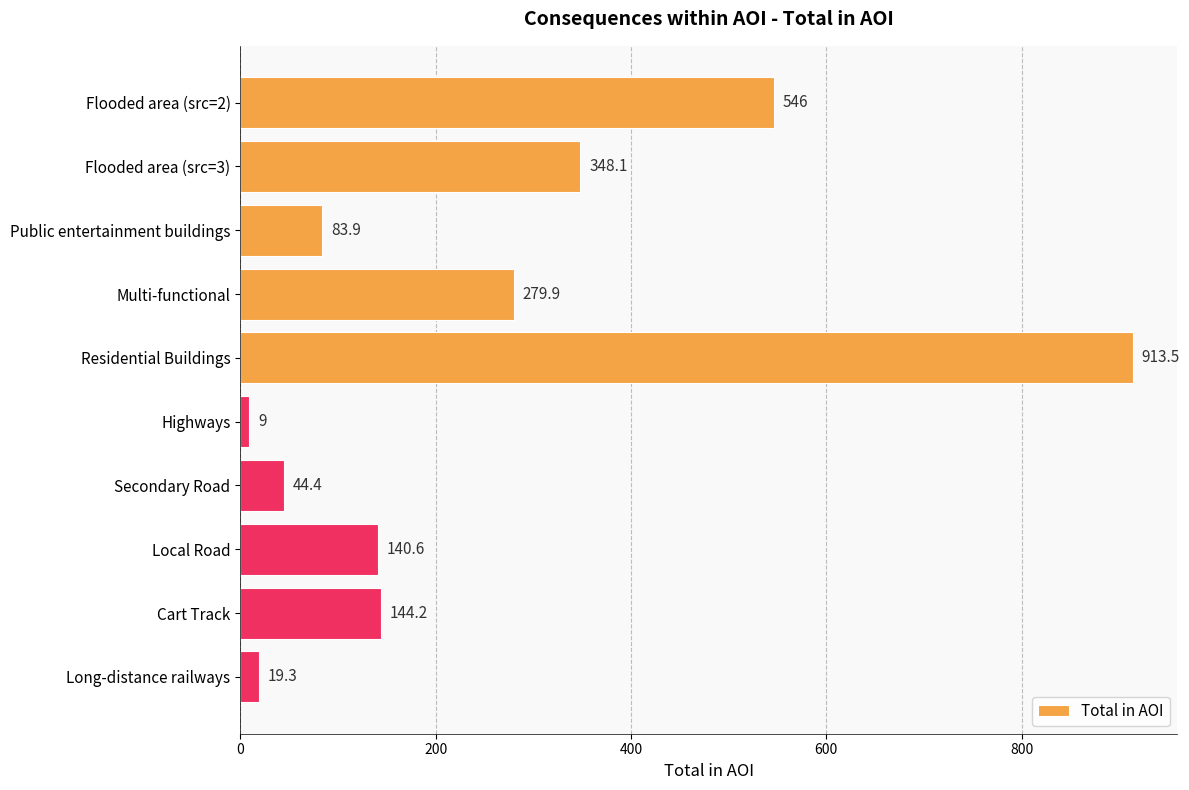

Reading bottom to top, list all the values displayed in this chart.

Long-distance railways=19.3	Cart Track=144.2	Local Road=140.6	Secondary Road=44.4	Highways=9.0	Residential Buildings=913.5	Multi-functional=279.9	Public entertainment buildings=83.9	Flooded area (src=3)=348.1	Flooded area (src=2)=546.0